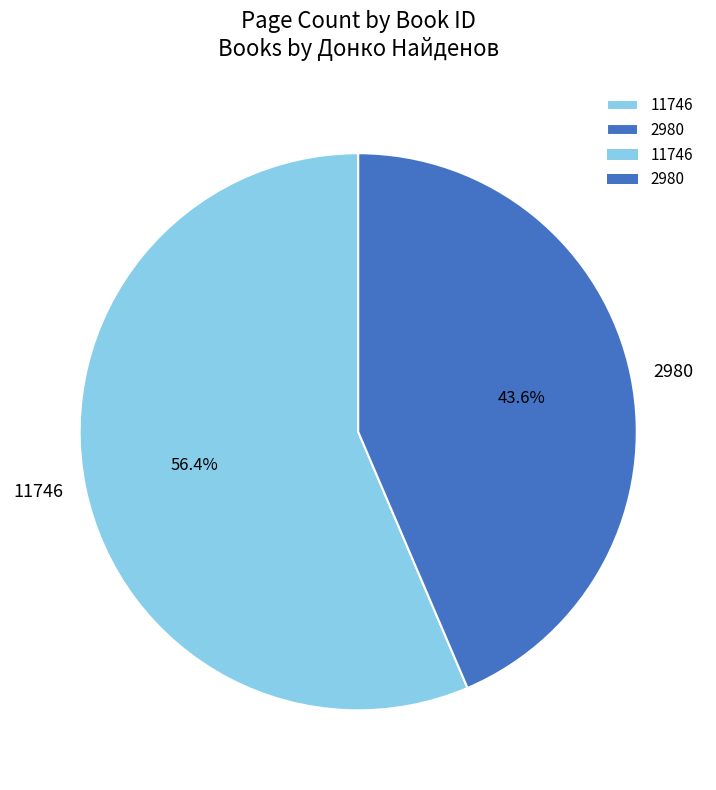

Between 2980 and 11746, which is larger?

11746